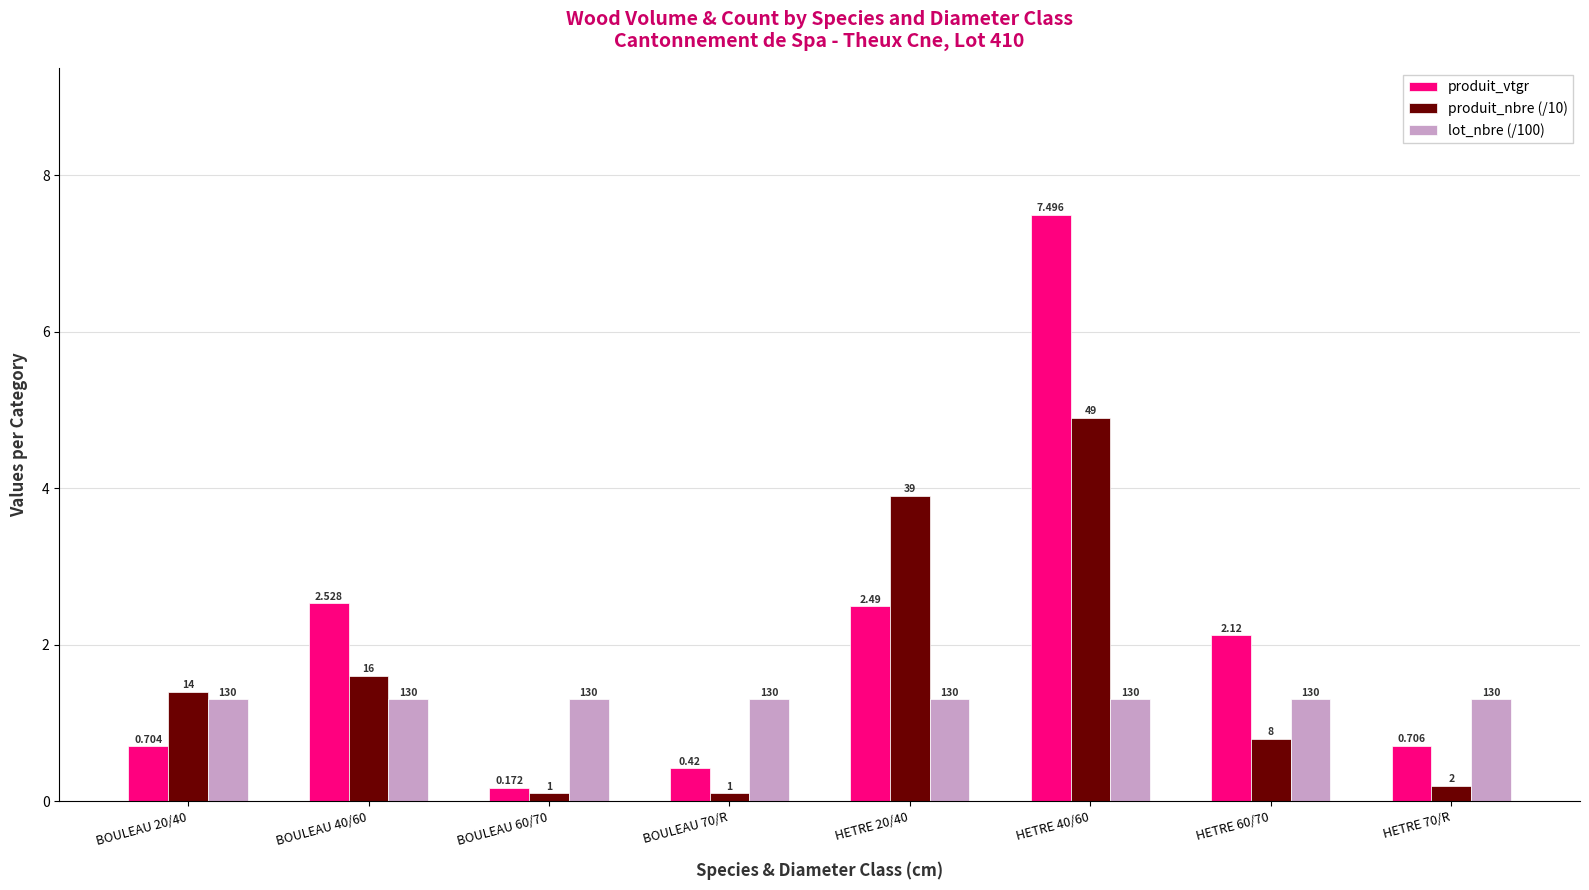

Which series changed the most between BOULEAU 60/70 and HETRE 40/60?

produit_vtgr